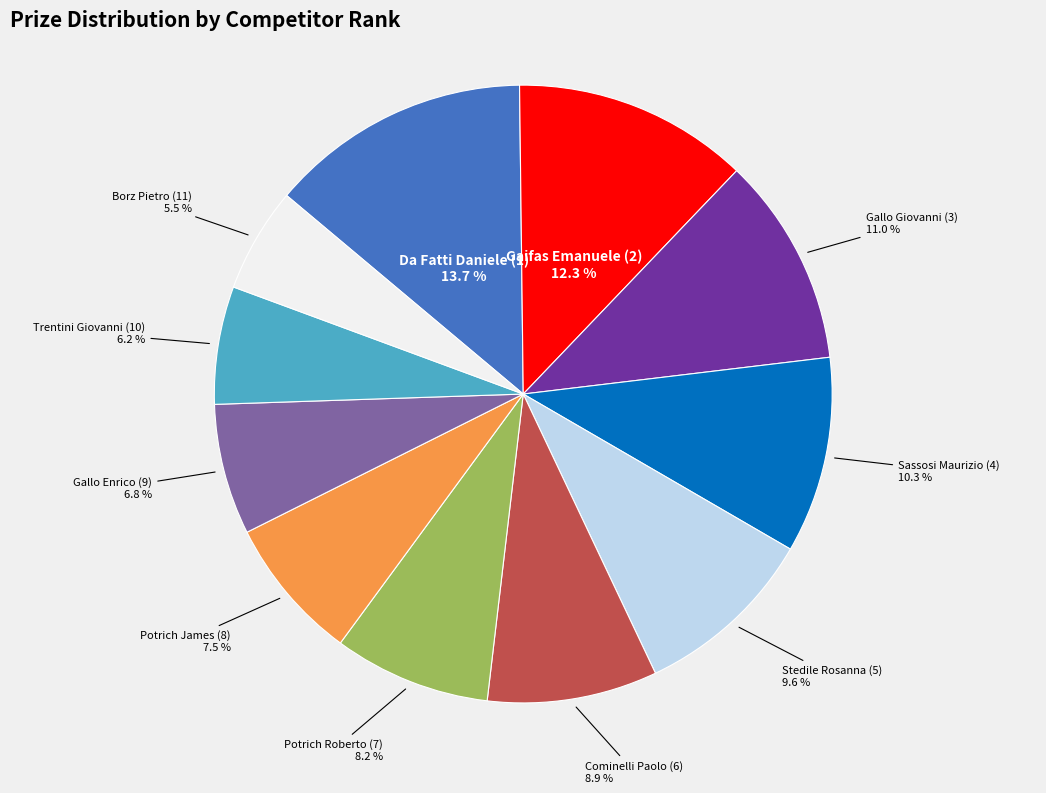

To the nearest percent, what is the combined percentage of Potrich Roberto (7) and Da Fatti Daniele (1)?

22%